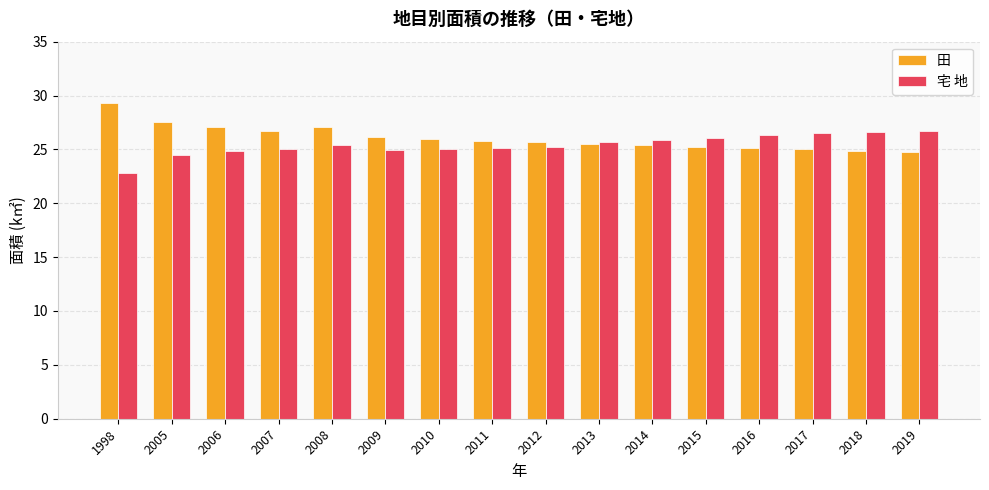

The 宅 地 series shows 12.8 at 2006. True or false?

False